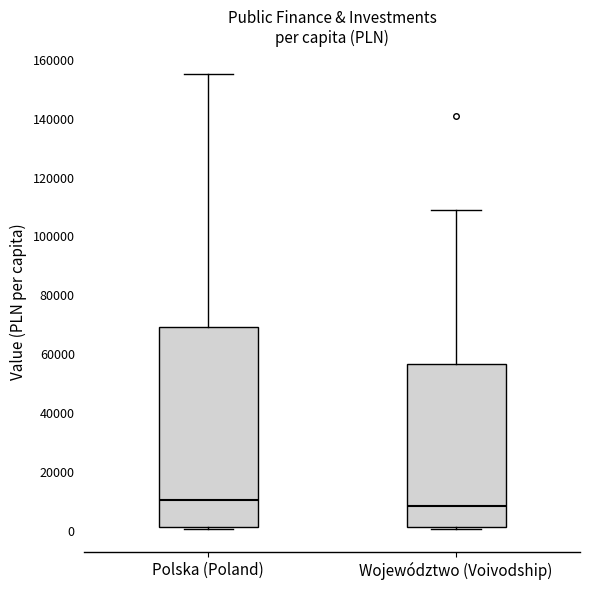

Which box's median line is the lowest?

Województwo (Voivodship)